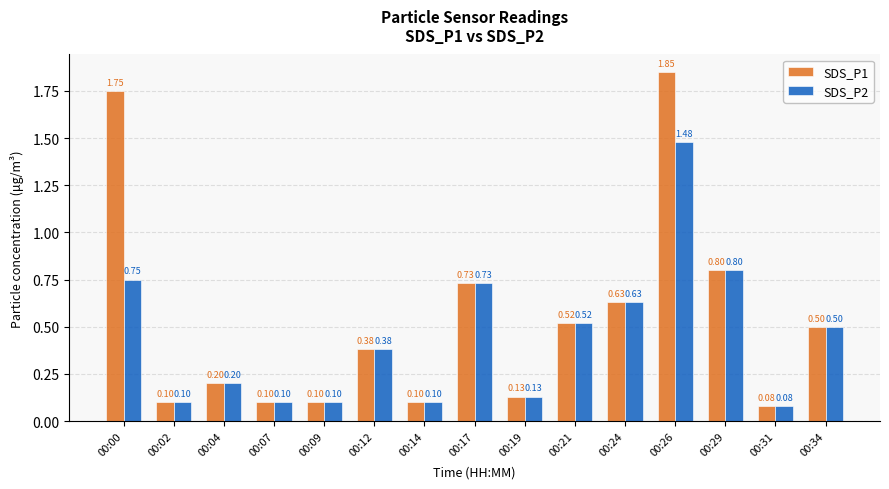

What are all the series names shown in the legend?

SDS_P1, SDS_P2